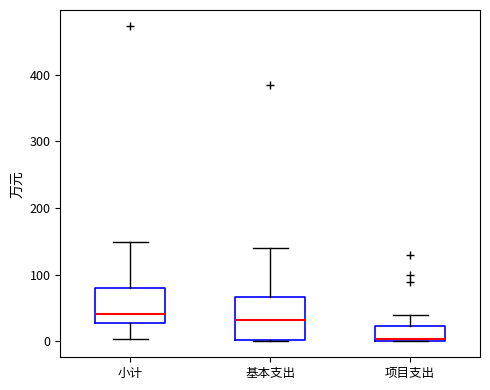

Which box's median line is the lowest?

项目支出